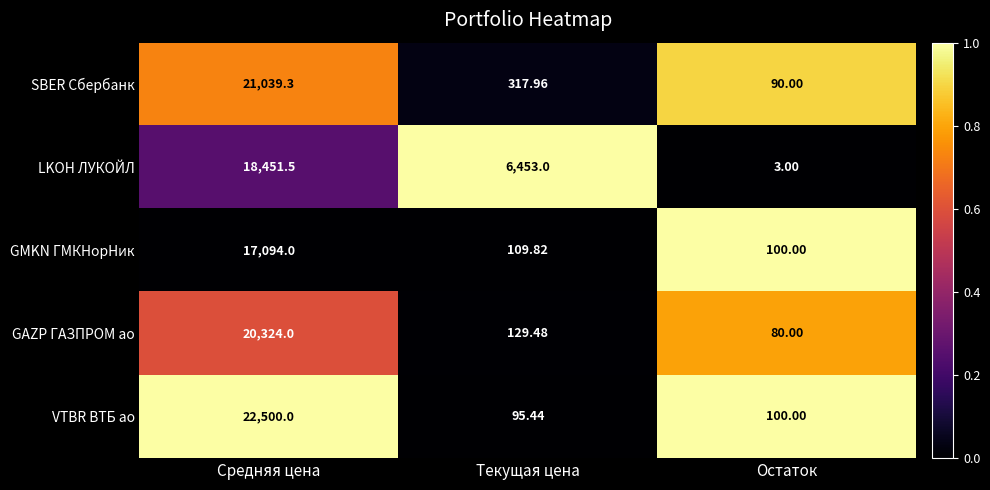

Which category has the highest value across all series?

Средняя цена